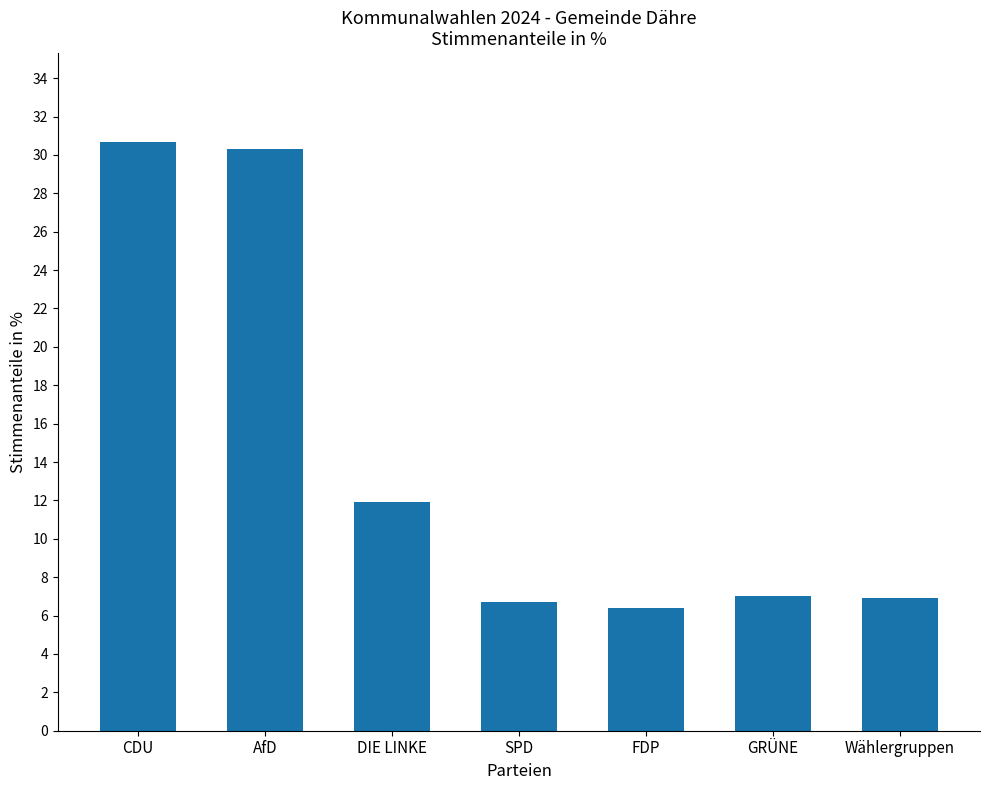

How many categories are shown in the chart?

7